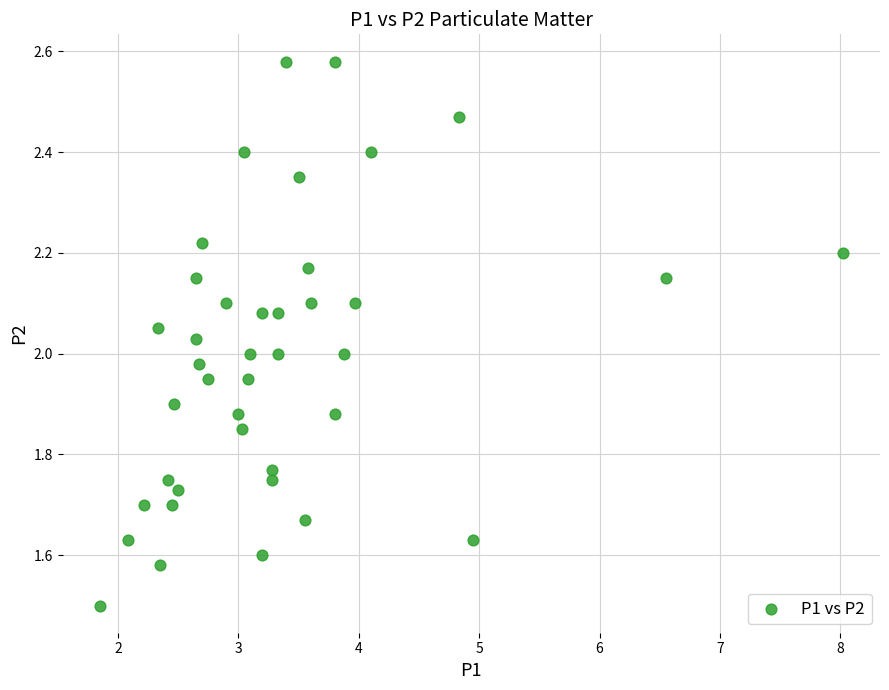

What is the range of X values (max minus min)?

6.2